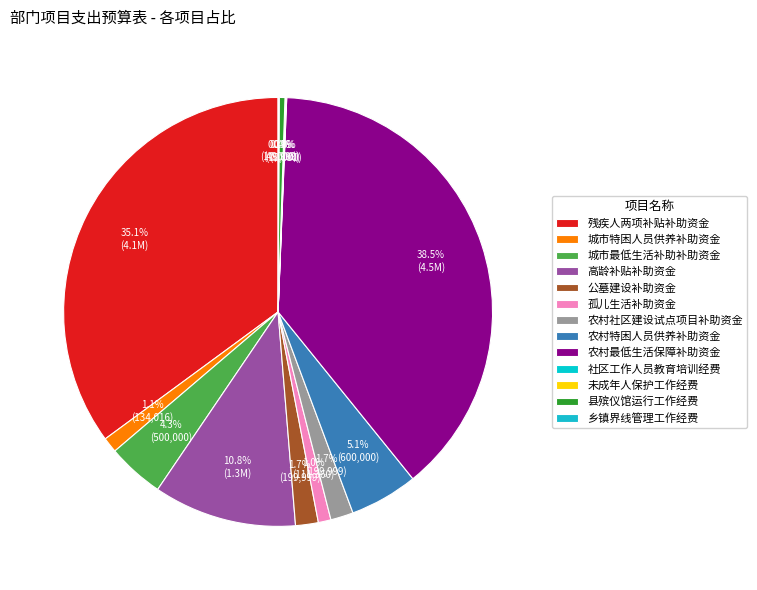

Which slice is the largest?

农村最低生活保障补助资金